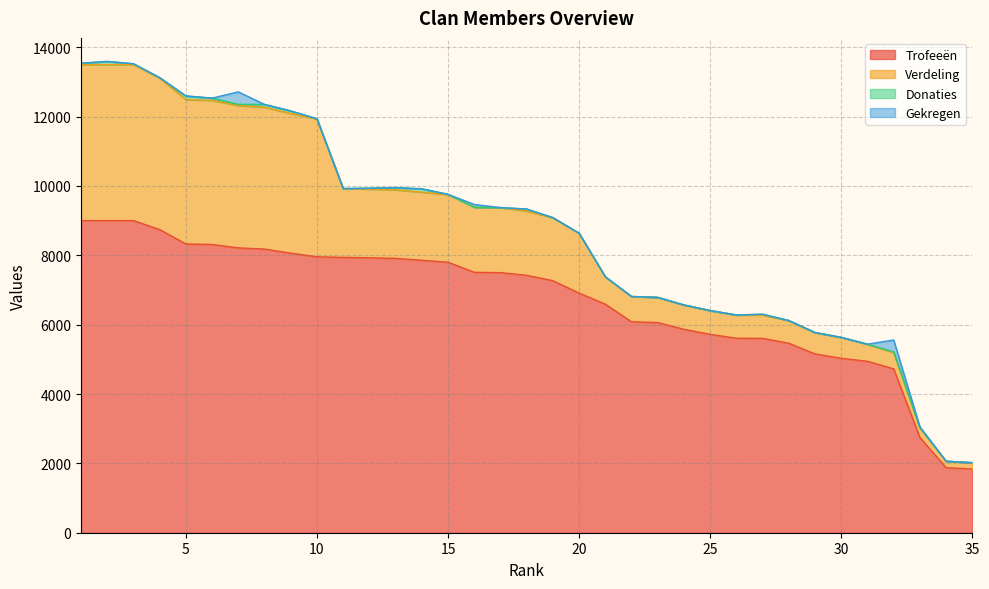

Reading left to right, what are all the values shown in this chart?

Trofeeën: 9000	9000	9000	8742	8326	8312	8213	8180	8061	7957	7940	7928	7911	7856	7800	7510	7500	7423	7268	6910	6590	6083	6060	5865	5721	5607	5605	5464	5155	5030	4943	4726	2746	1875	1837
Verdeling: 4500	4500	4500	4371	4163	4156	4106	4090	4030	3978	1985	1982	1977	1964	1950	1877	1875	1855	1817	1727	790	729	727	703	686	672	672	655	618	603	494	472	274	187	183
Donaties: 40	90	24	10	106	64	34	80	72	0	0	24	64	96	8	0	0	56	0	0	0	0	0	0	0	0	24	0	0	0	0	16	6	0	0
Gekregen: 0	0	0	0	0	0	360	0	0	0	0	0	0	0	0	80	0	0	0	0	0	0	0	0	0	0	0	0	0	0	0	344	30	0	0